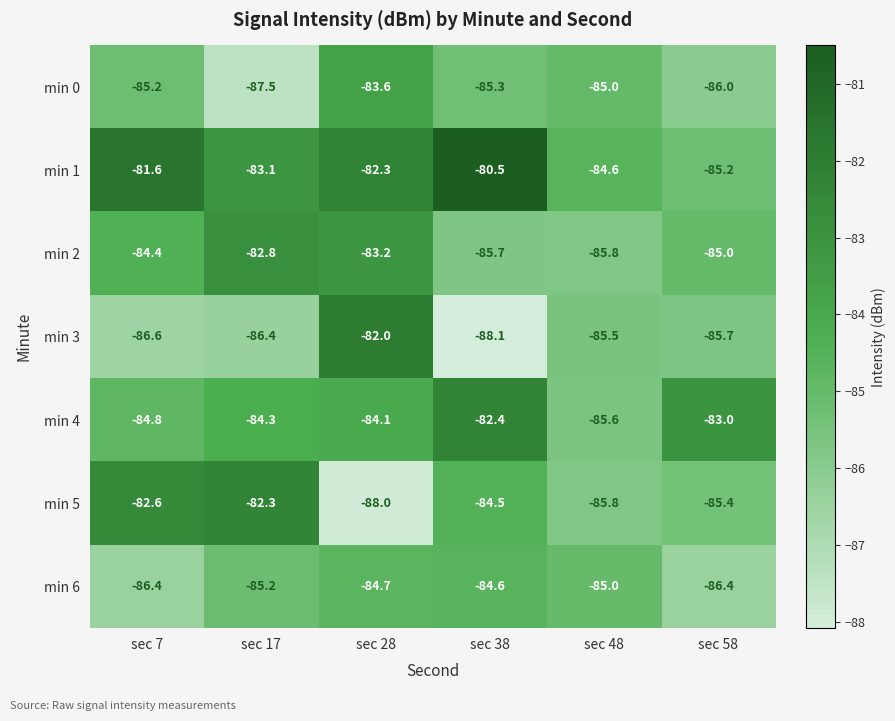

Is it true that min 6 equals -85.0 at sec 48?

True